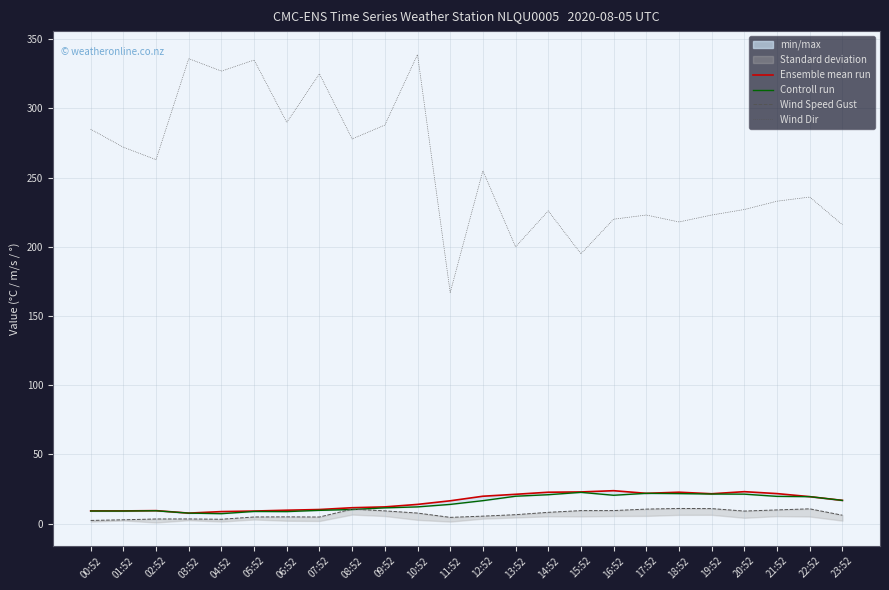

Which series has the largest range (max minus min)?

Wind Dir